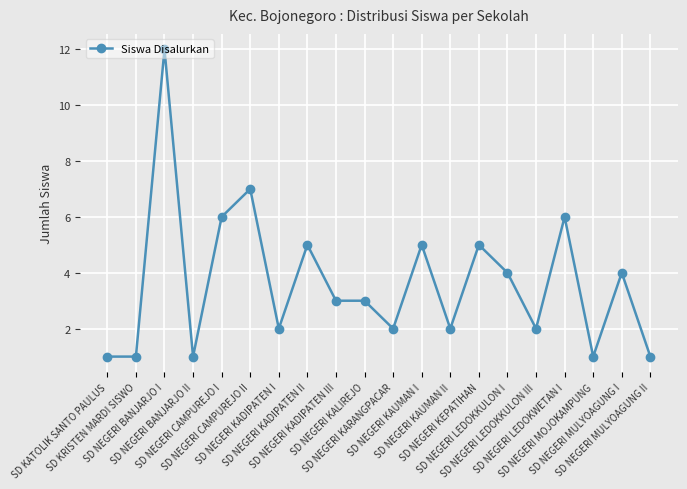

What is the label of the 7th point from the left?

SD NEGERI KADIPATEN I